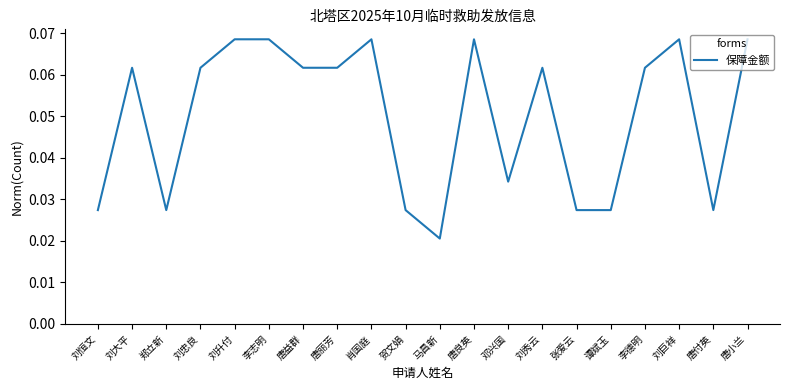

How many lines are shown in the chart?

1